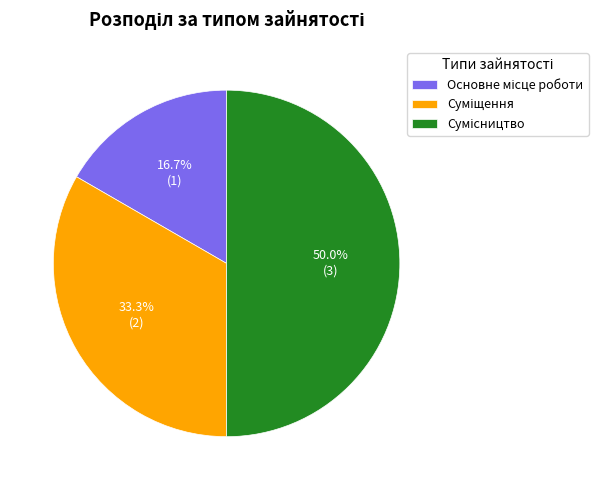

Count the number of slices in the pie.

3